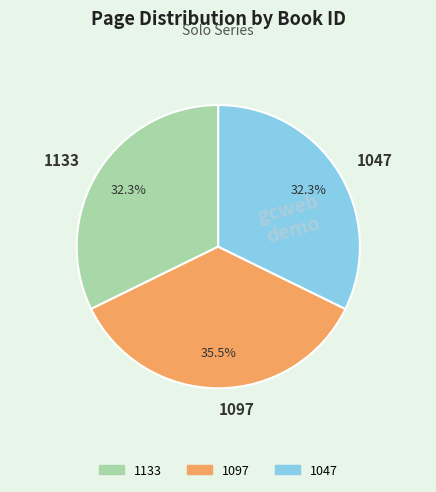

Which category has the biggest portion of the pie?

1097